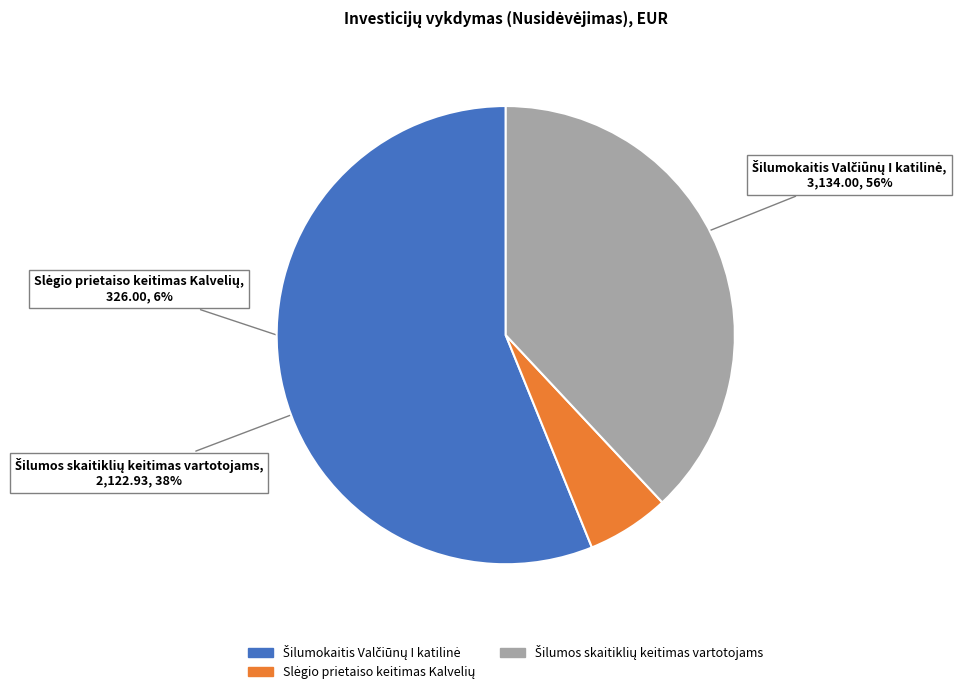

Is there any slice that represents more than half of the pie?

Yes